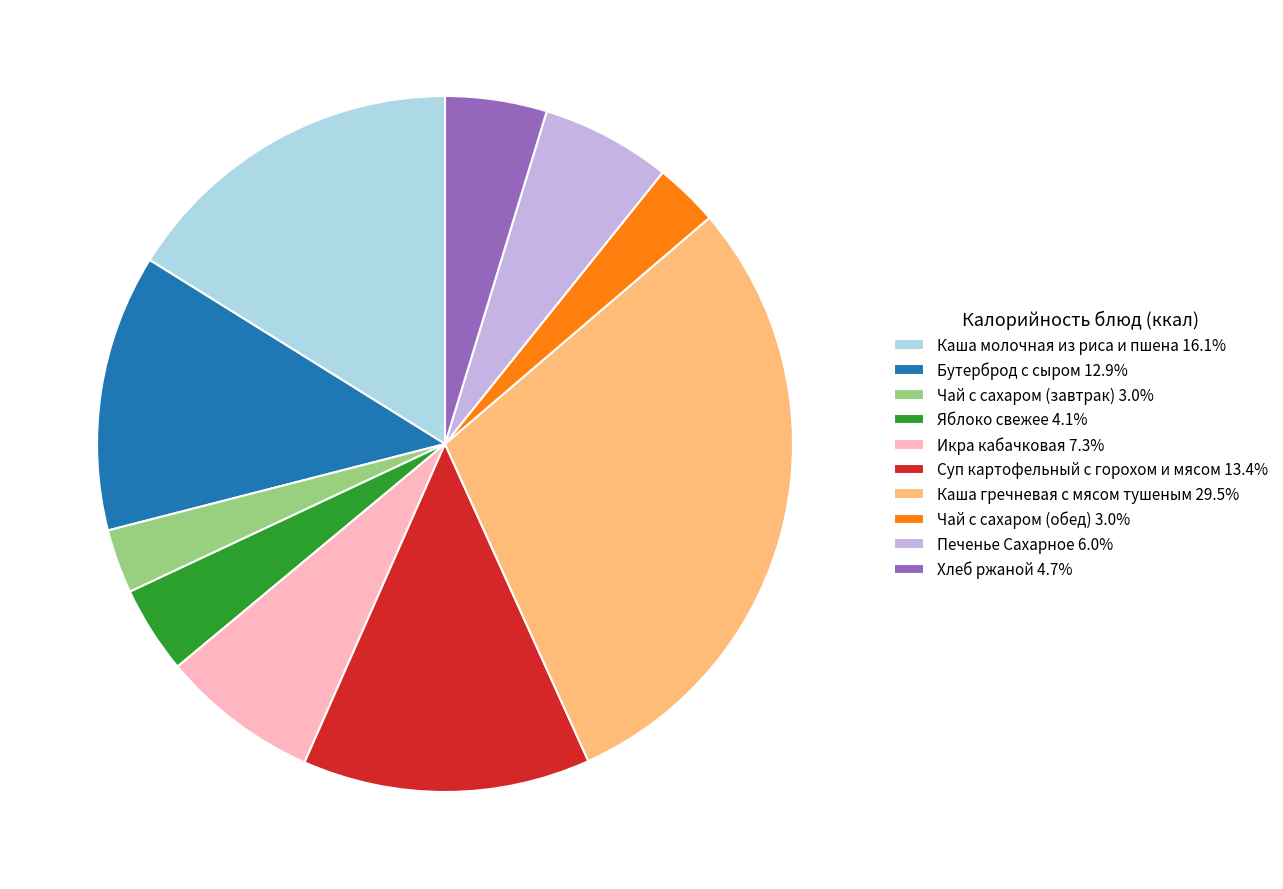

Combined, do Суп картофельный с горохом и мясом 13.4% and Чай с сахаром (завтрак) 3.0% account for over 50%?

No